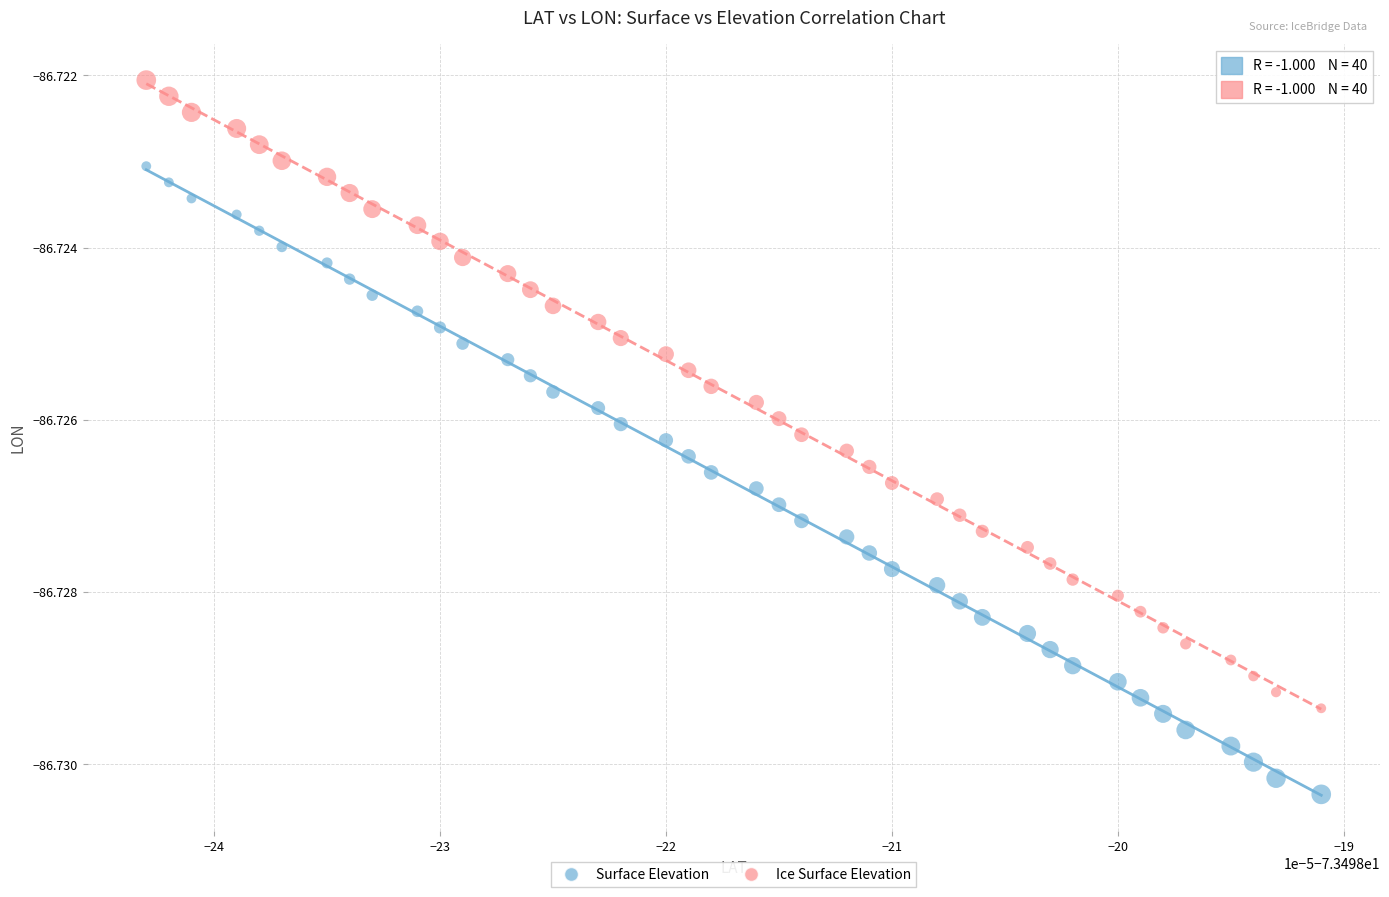

Which series contains the highest Y value?

Ice Surface Elevation